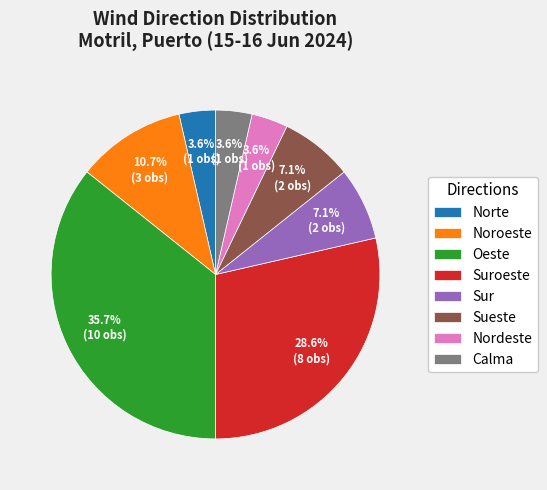

How much of the chart is everything except Noroeste?

89.3%